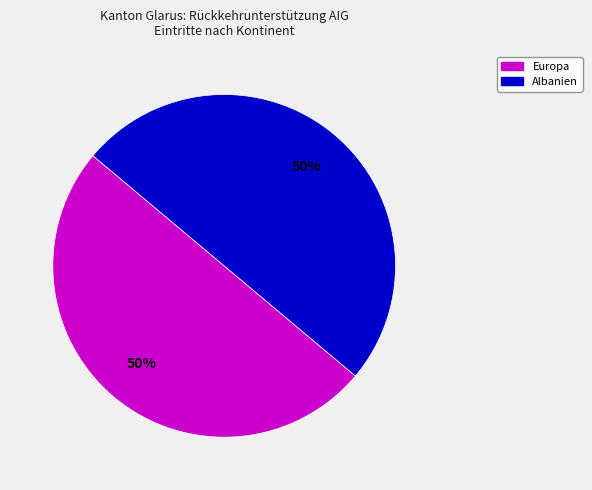

To the nearest percent, what is the average slice percentage?

50%